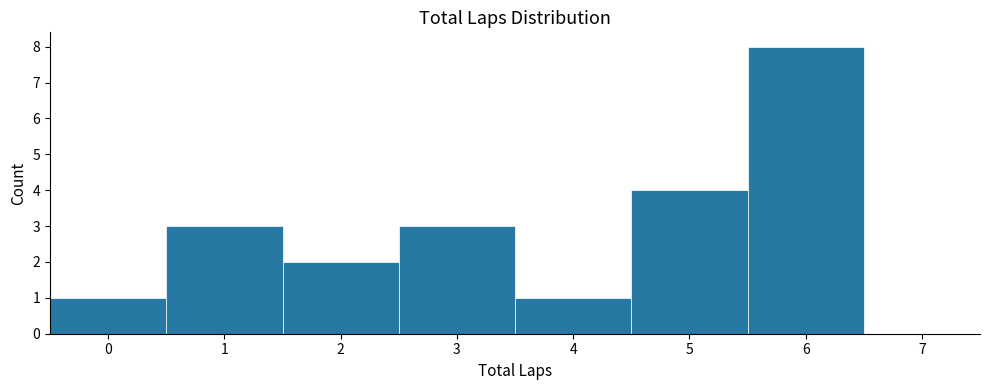

What is the height of the bar covering 4.5 to 5.5 on the x-axis? The values are not printed on the chart, so give them approximately, as read against the axis.

4